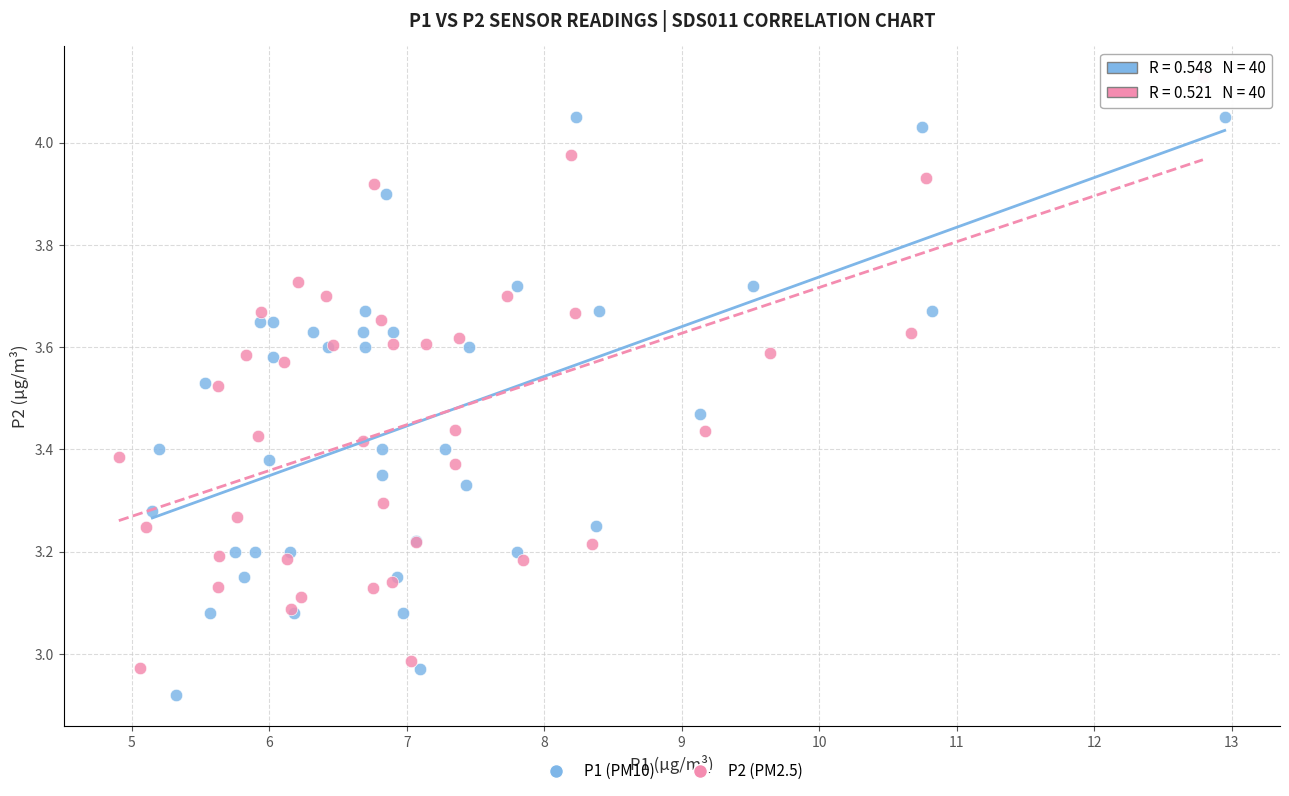

Which series reaches the maximum Y coordinate?

P2 (PM2.5)